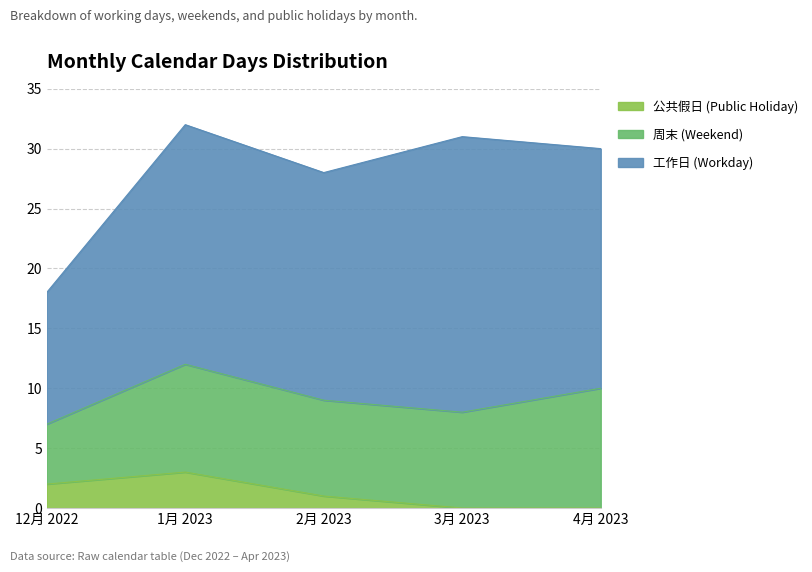

What is the difference between the 公共假日 values at 12月 2022 and 1月 2023?

1